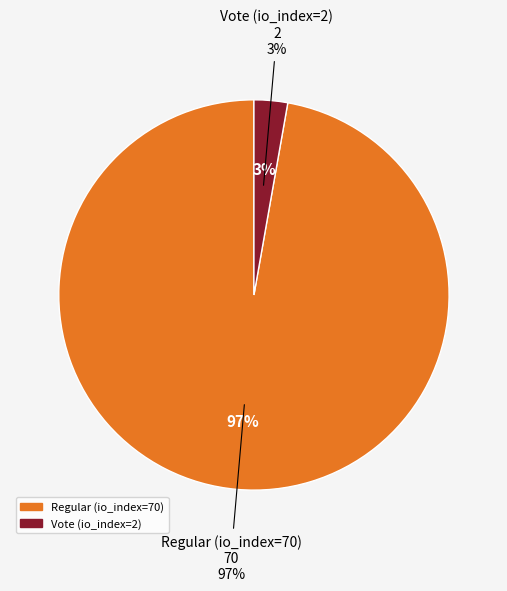

What is the largest slice in the pie chart?

Regular (io_index=70)